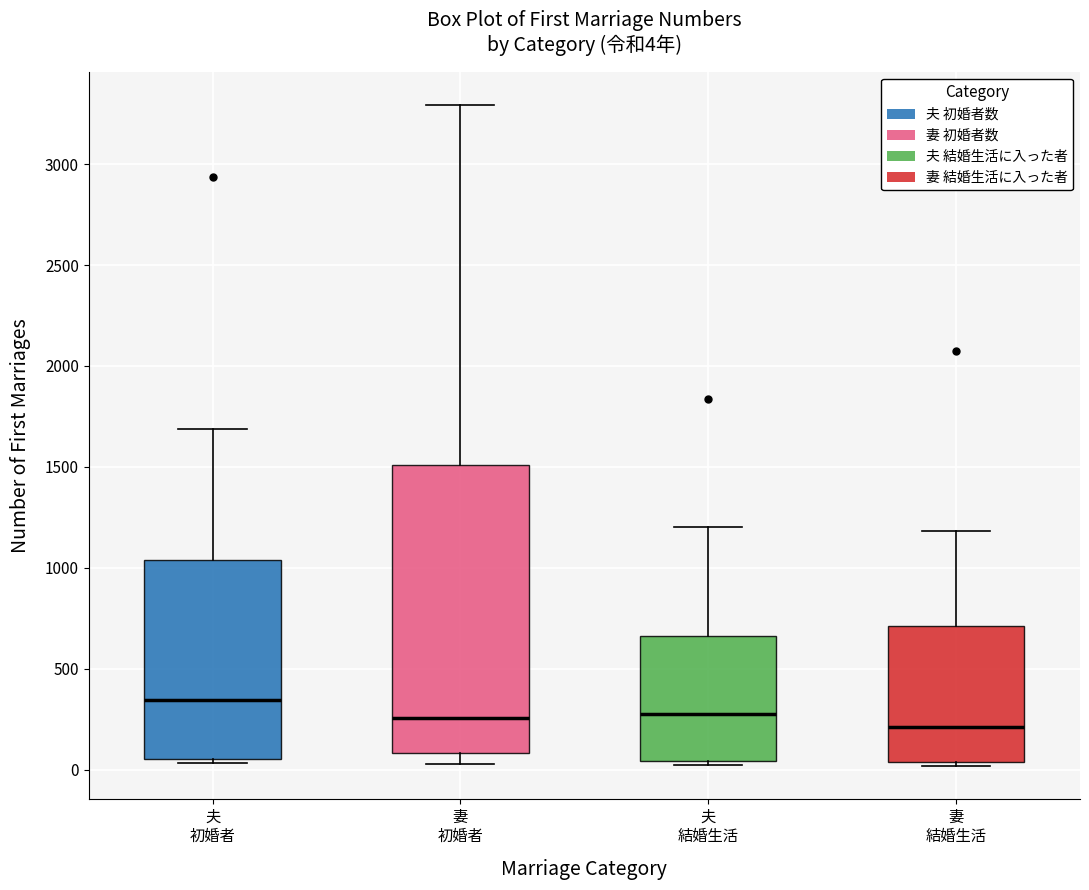

Which box has the highest median line?

夫 初婚者